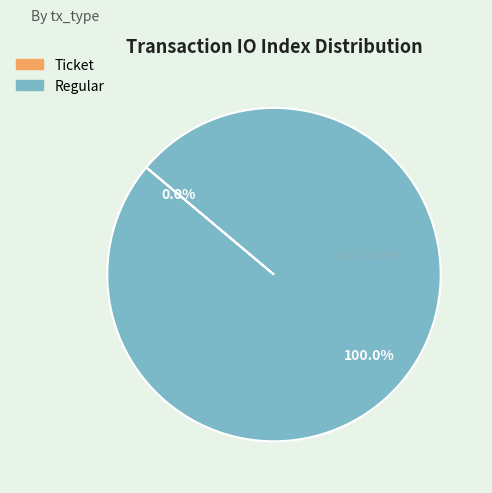

What percentage is the Regular slice, to the nearest percent?

100%